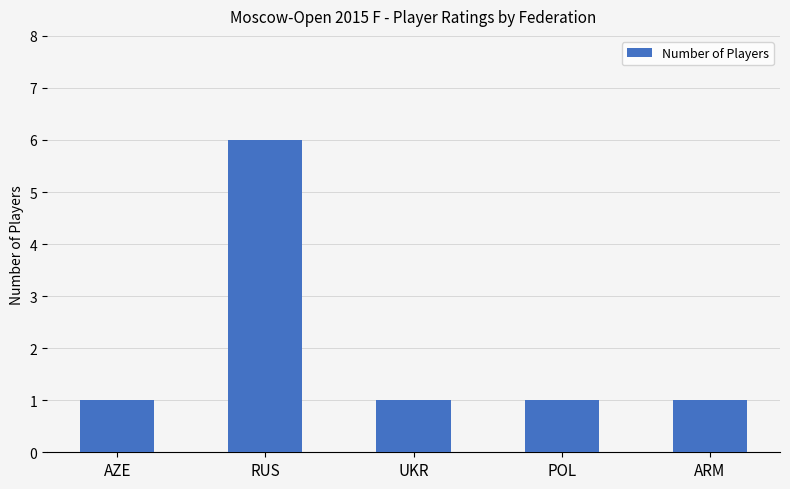

Reading left to right, transcribe all the data shown in this chart.

1	6	1	1	1